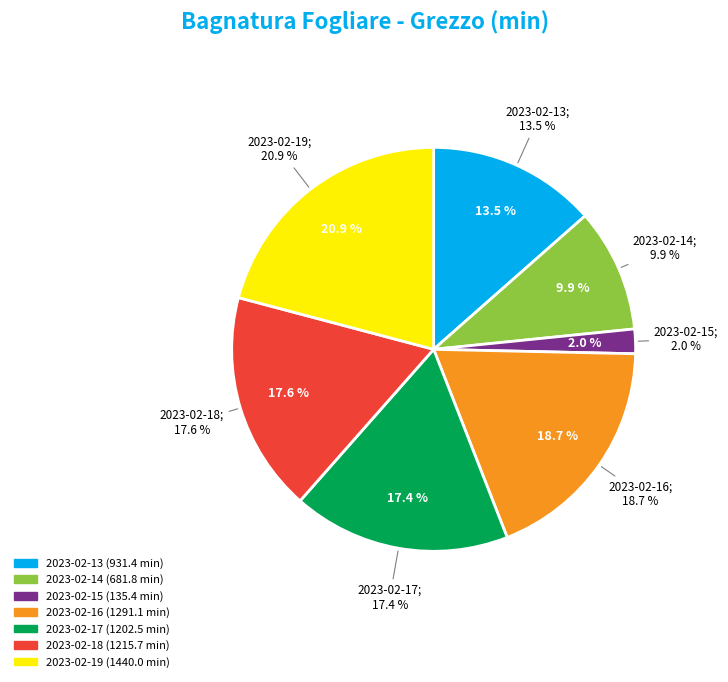

To the nearest percent, what is the average slice percentage?

14%